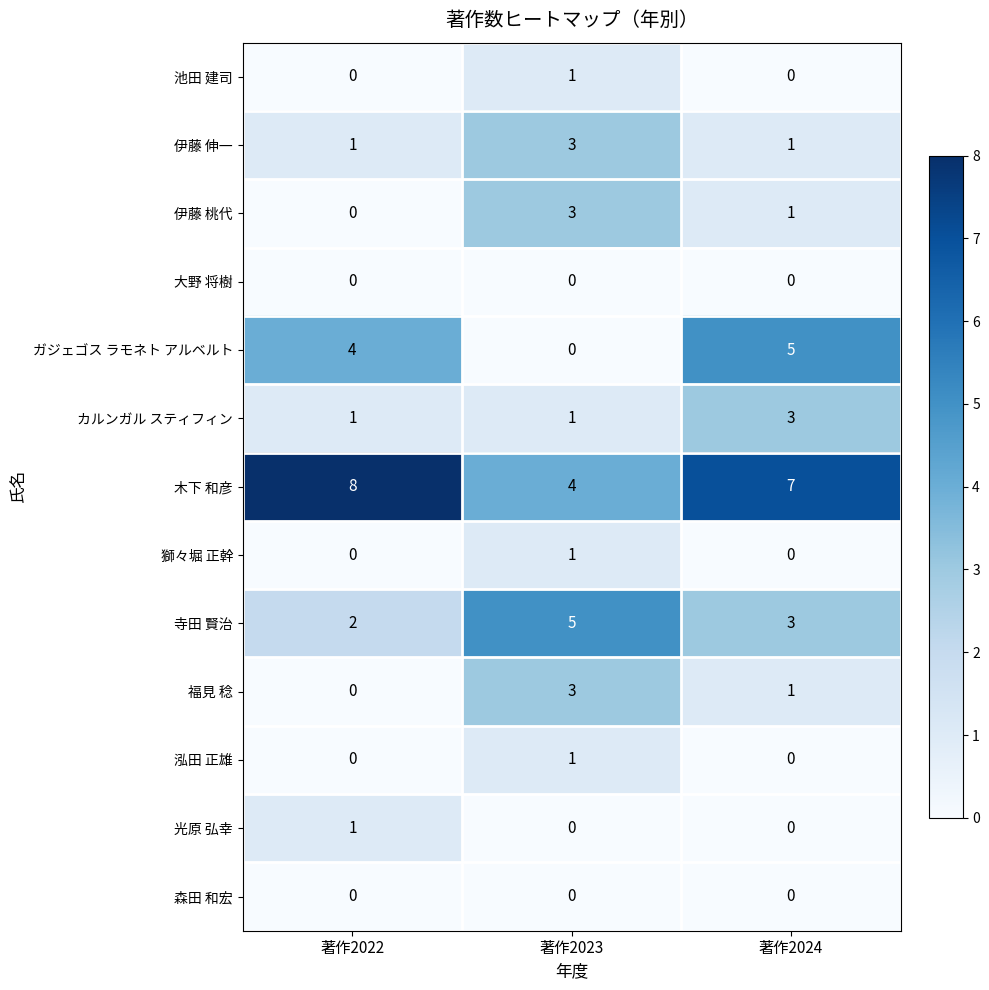

What is the sum of all 福見 稔 values?

4